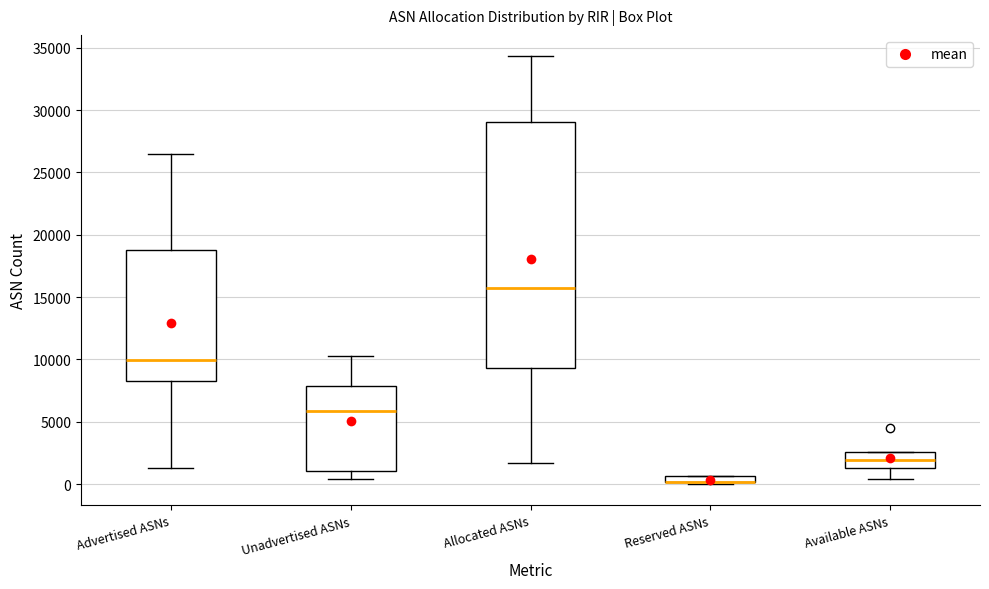

Where is the upper edge of the box for Reserved ASNs on the y-axis? The values are not printed on the chart, so give them approximately, as read against the axis.

500